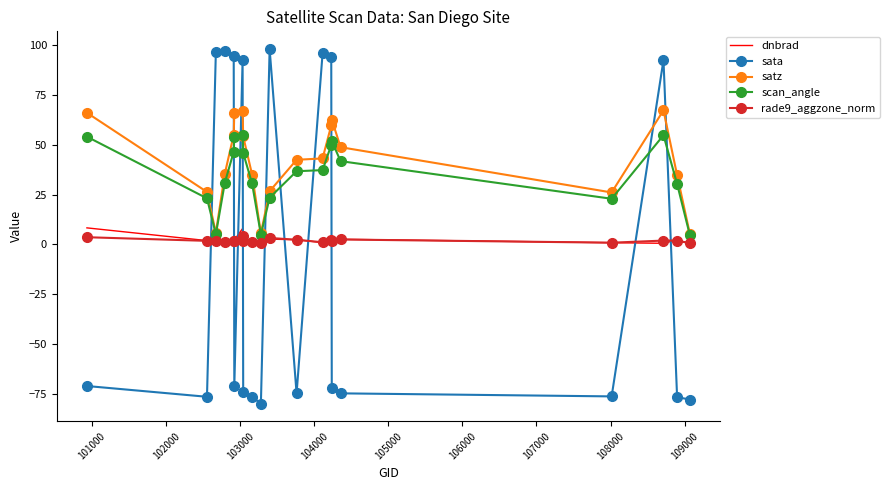

Which series has the widest spread of values?

sata